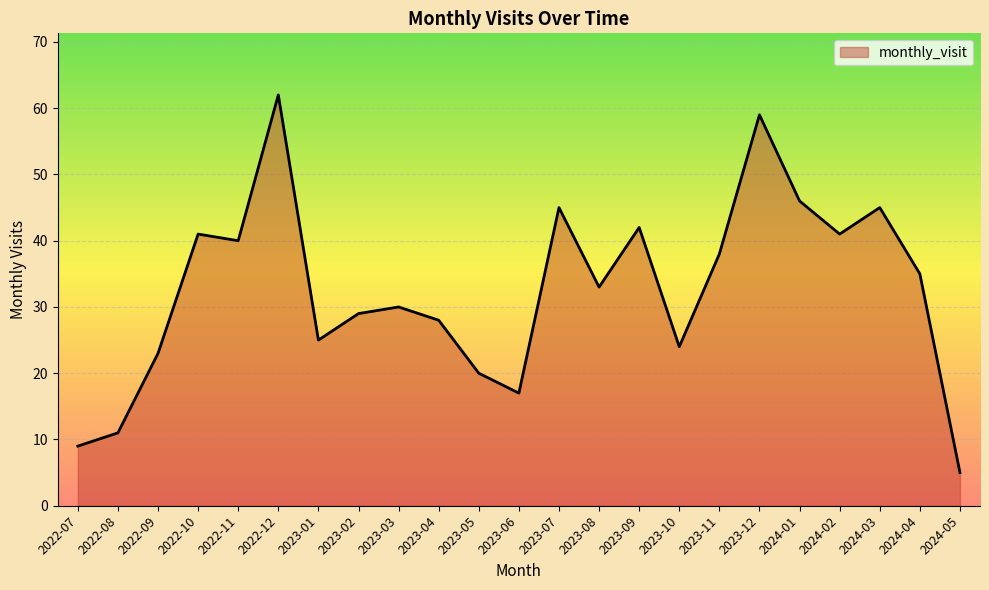

How many categories are shown in the chart?

23